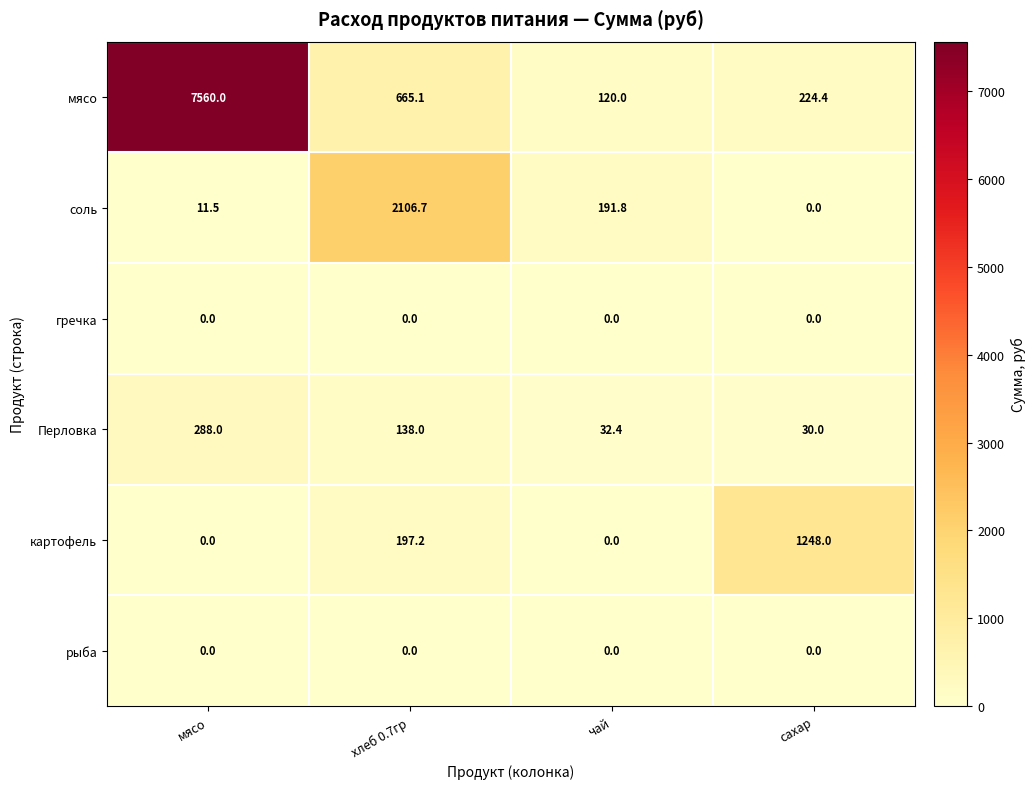

Read the мясо value at сахар.

224.4